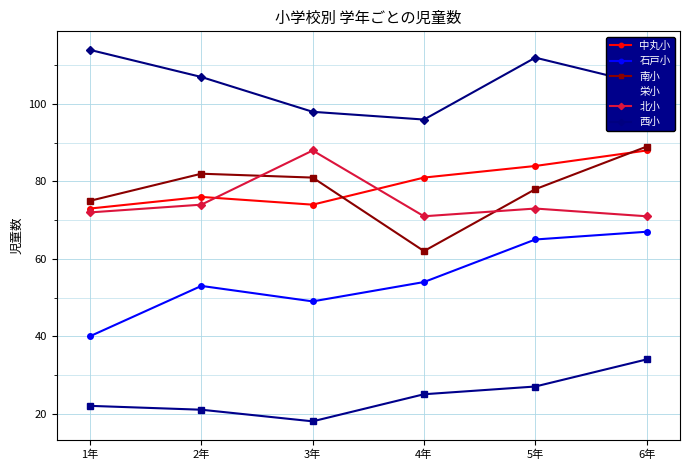

True or false: 石戸小 has a value of 113 at 6年.

False